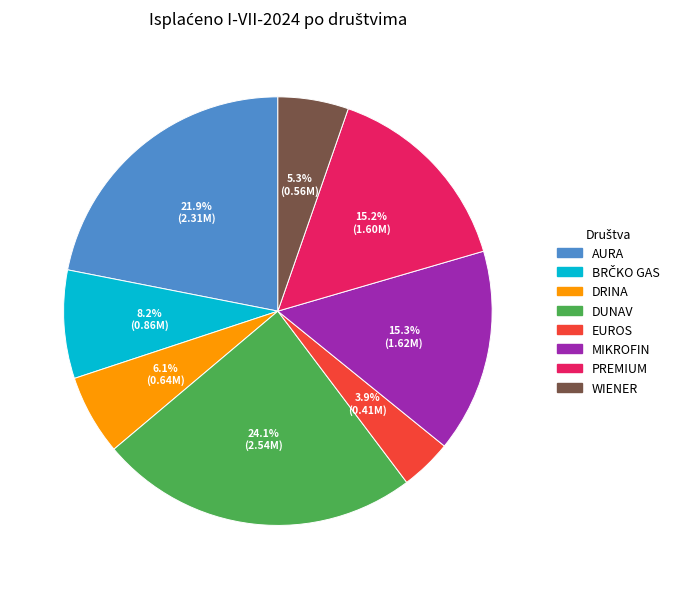

How many slices are in this pie chart?

8